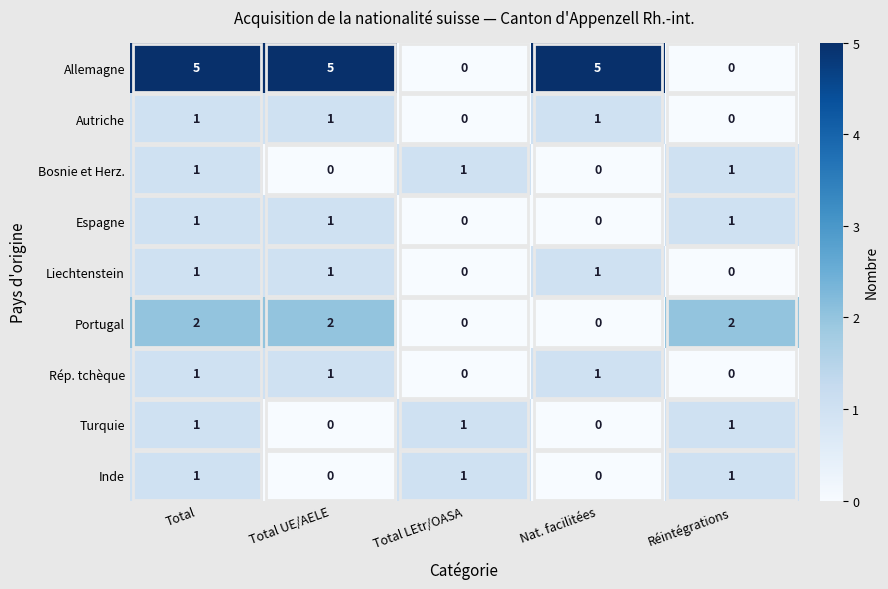

True or false: Inde has a value of 1 at Total.

True